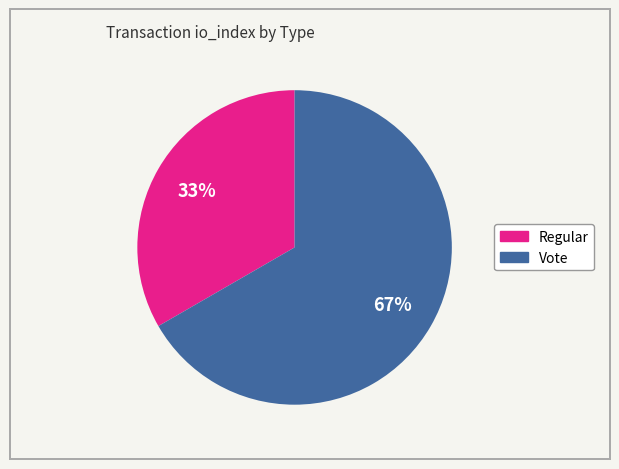

Do Vote and Regular together represent more than half of the pie?

Yes